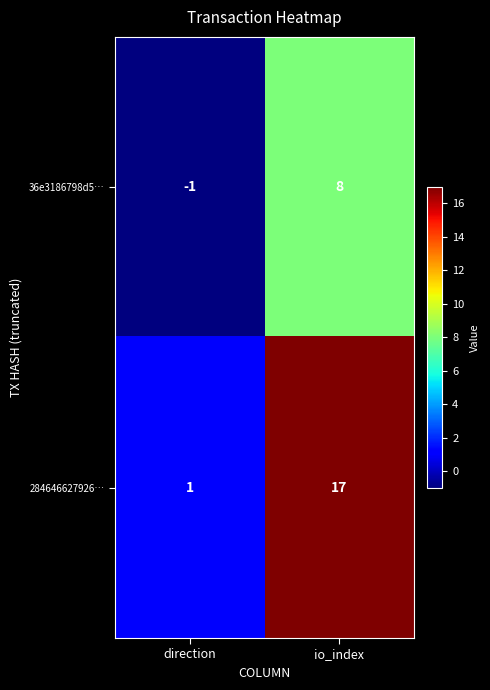

Is it true that 284646627926… equals 29 at io_index?

False